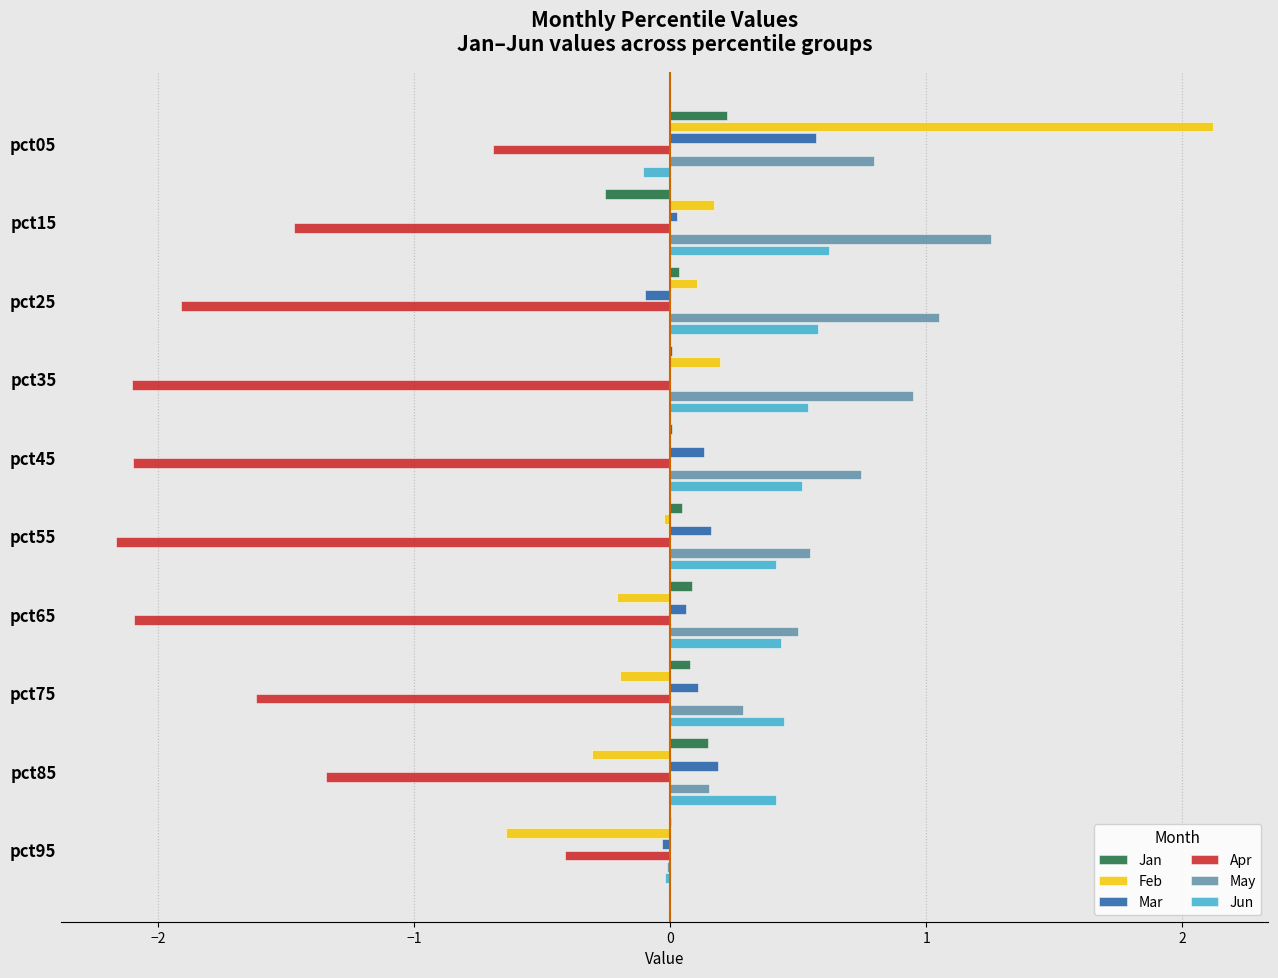

At which category does the chart reach its peak across all series?

pct05